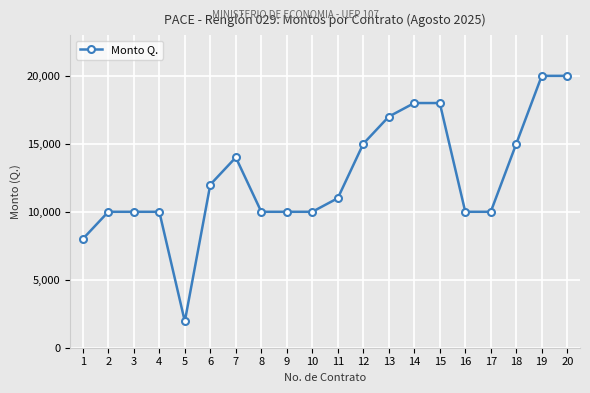

What is the value of the 12th point from the left?

15000.0